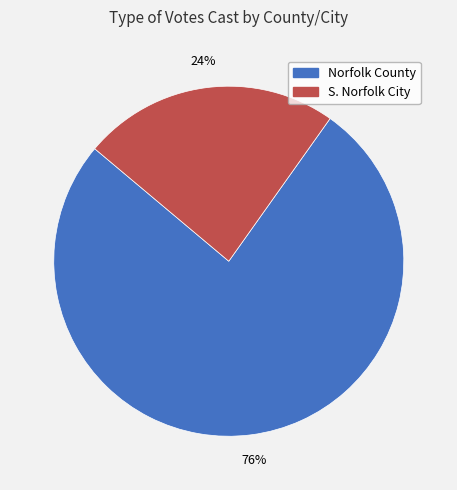

What is the largest slice in the pie chart?

Norfolk County